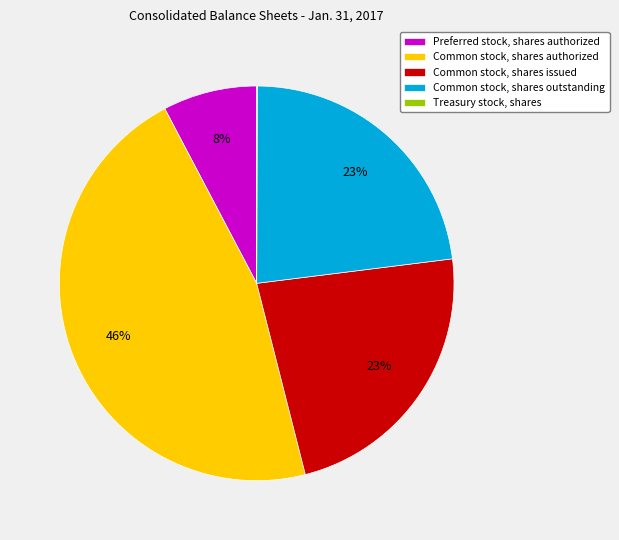

Which category has the biggest portion of the pie?

Common stock, shares authorized